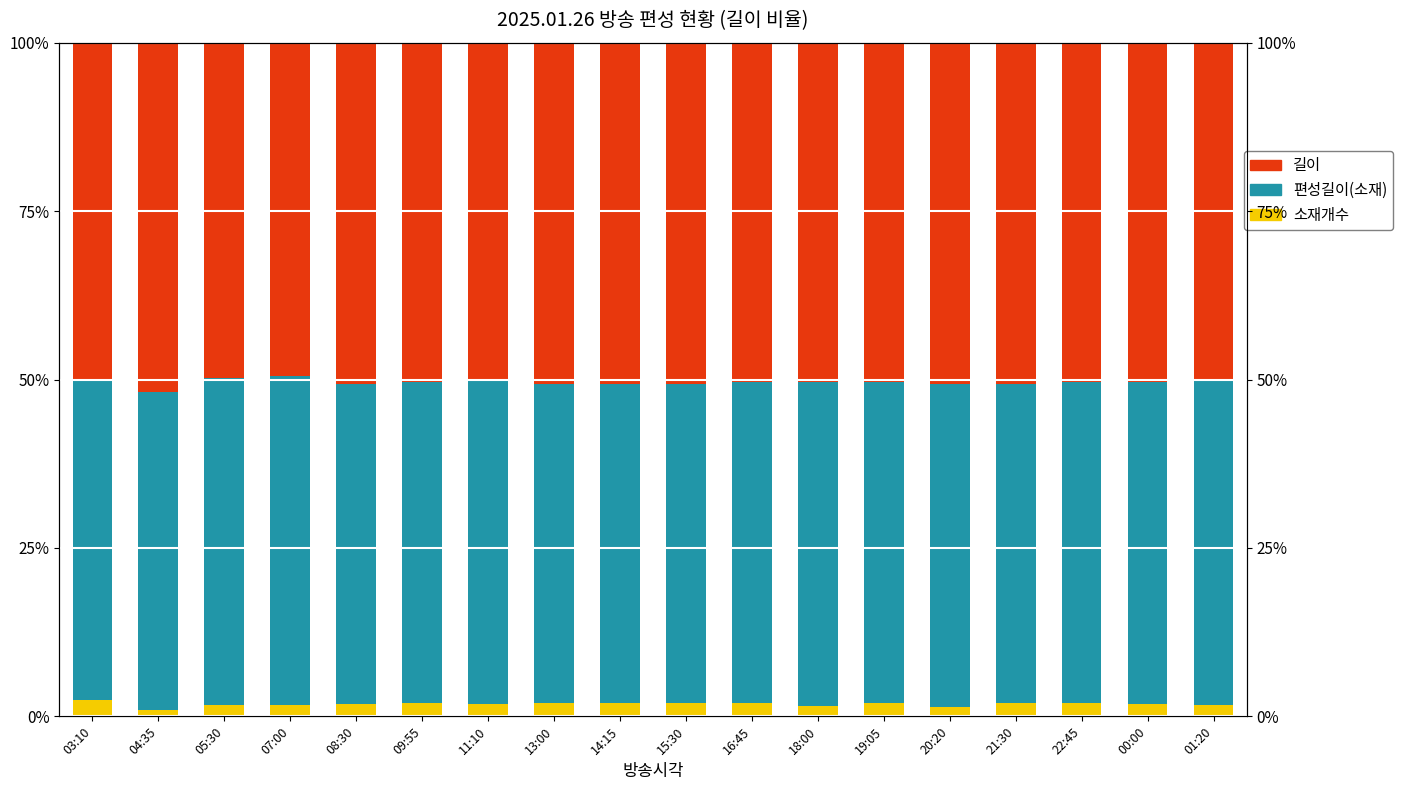

Which series has the largest range (max minus min)?

길이